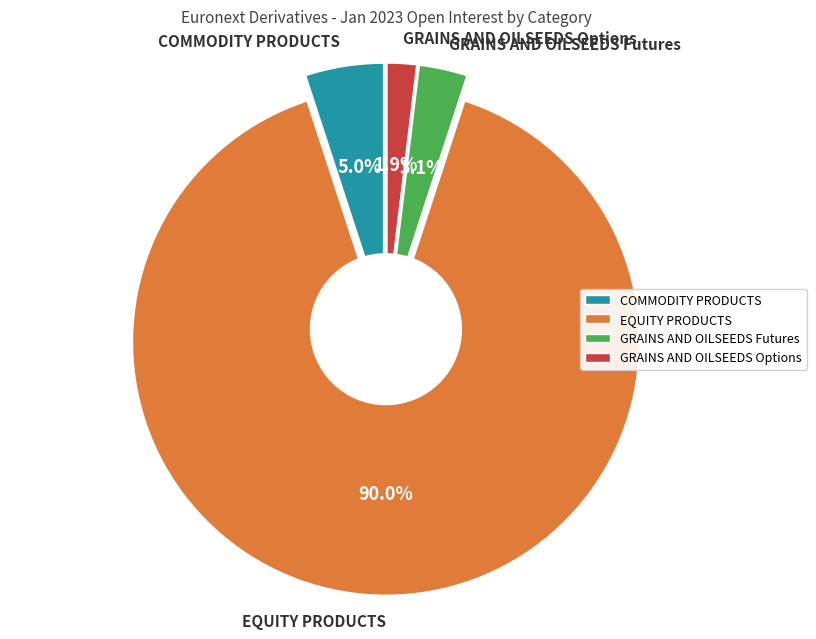

Approximately how many times larger is the value at GRAINS AND OILSEEDS Futures compared to GRAINS AND OILSEEDS Options?

1.6